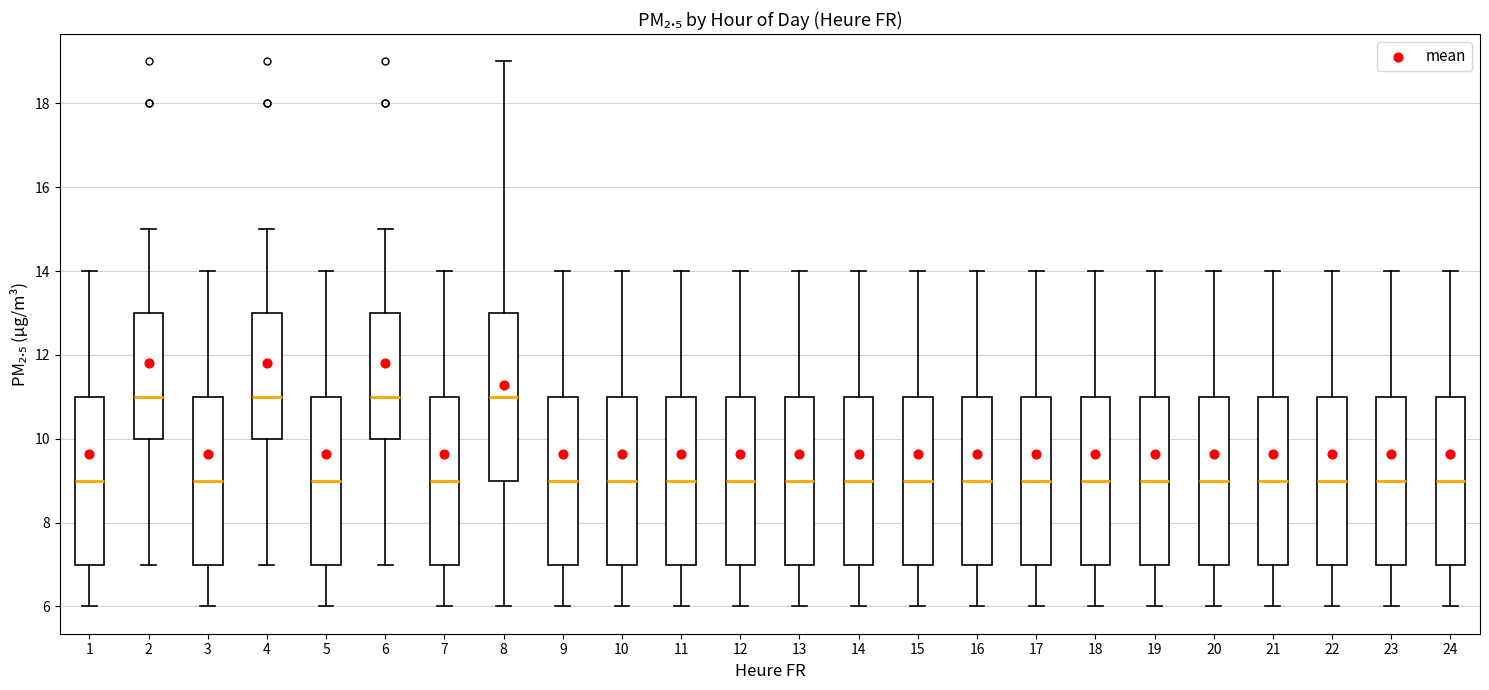

Reading left to right, read every box against the y-axis: the position of its median line, the range the box covers, and the ends of its whiskers. The values are not printed on the chart, so give them approximately, as read against the axis.

1: median 9, box 7 to 11, whiskers 6 to 14
2: median 11, box 10 to 13, whiskers 7 to 15
3: median 9, box 7 to 11, whiskers 6 to 14
4: median 11, box 10 to 13, whiskers 7 to 15
5: median 9, box 7 to 11, whiskers 6 to 14
6: median 11, box 10 to 13, whiskers 7 to 15
7: median 9, box 7 to 11, whiskers 6 to 14
8: median 11, box 9 to 13, whiskers 6 to 19
9: median 9, box 7 to 11, whiskers 6 to 14
10: median 9, box 7 to 11, whiskers 6 to 14
11: median 9, box 7 to 11, whiskers 6 to 14
12: median 9, box 7 to 11, whiskers 6 to 14
13: median 9, box 7 to 11, whiskers 6 to 14
14: median 9, box 7 to 11, whiskers 6 to 14
15: median 9, box 7 to 11, whiskers 6 to 14
16: median 9, box 7 to 11, whiskers 6 to 14
17: median 9, box 7 to 11, whiskers 6 to 14
18: median 9, box 7 to 11, whiskers 6 to 14
19: median 9, box 7 to 11, whiskers 6 to 14
20: median 9, box 7 to 11, whiskers 6 to 14
21: median 9, box 7 to 11, whiskers 6 to 14
22: median 9, box 7 to 11, whiskers 6 to 14
23: median 9, box 7 to 11, whiskers 6 to 14
24: median 9, box 7 to 11, whiskers 6 to 14